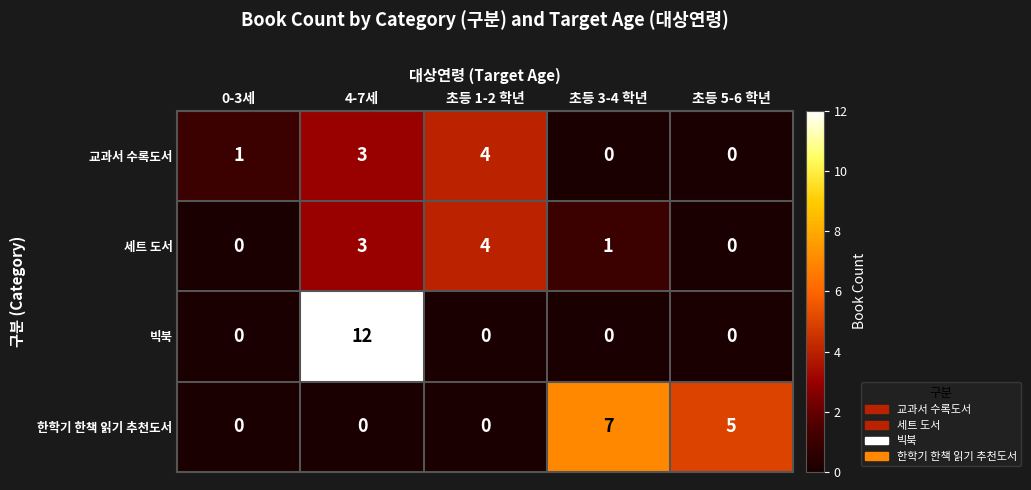

Is it true that 교과서 수록도서 equals 0 at 초등 3-4 학년?

True